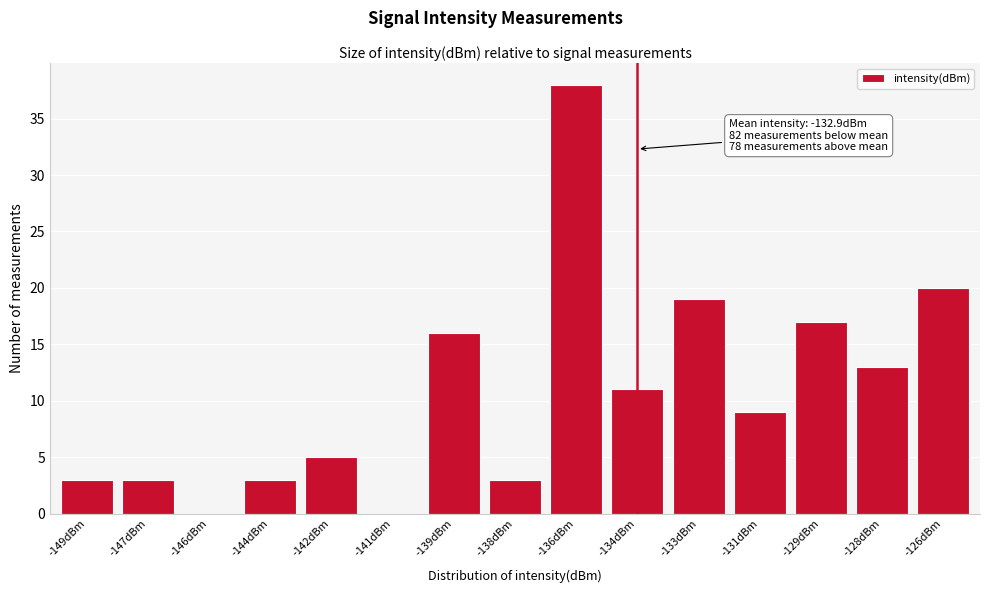

Reading left to right, transcribe all the data shown in this chart.

-149dBm=3	-147dBm=3	-146dBm=0	-144dBm=3	-142dBm=5	-141dBm=0	-139dBm=16	-138dBm=3	-136dBm=38	-134dBm=11	-133dBm=19	-131dBm=9	-129dBm=17	-128dBm=13	-126dBm=20